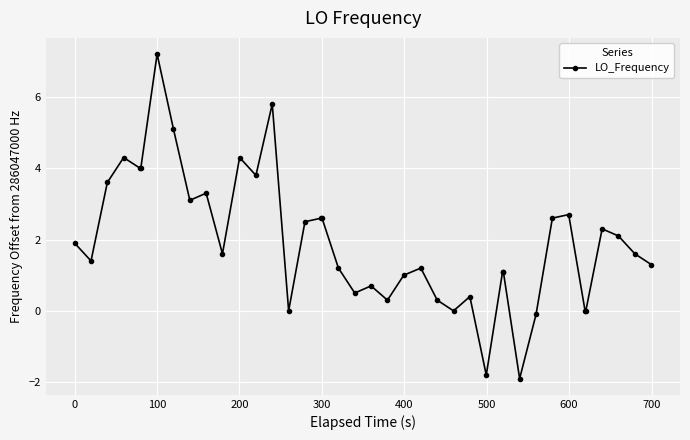

True or false: there are more than 1 points higher than both neighbors.

True